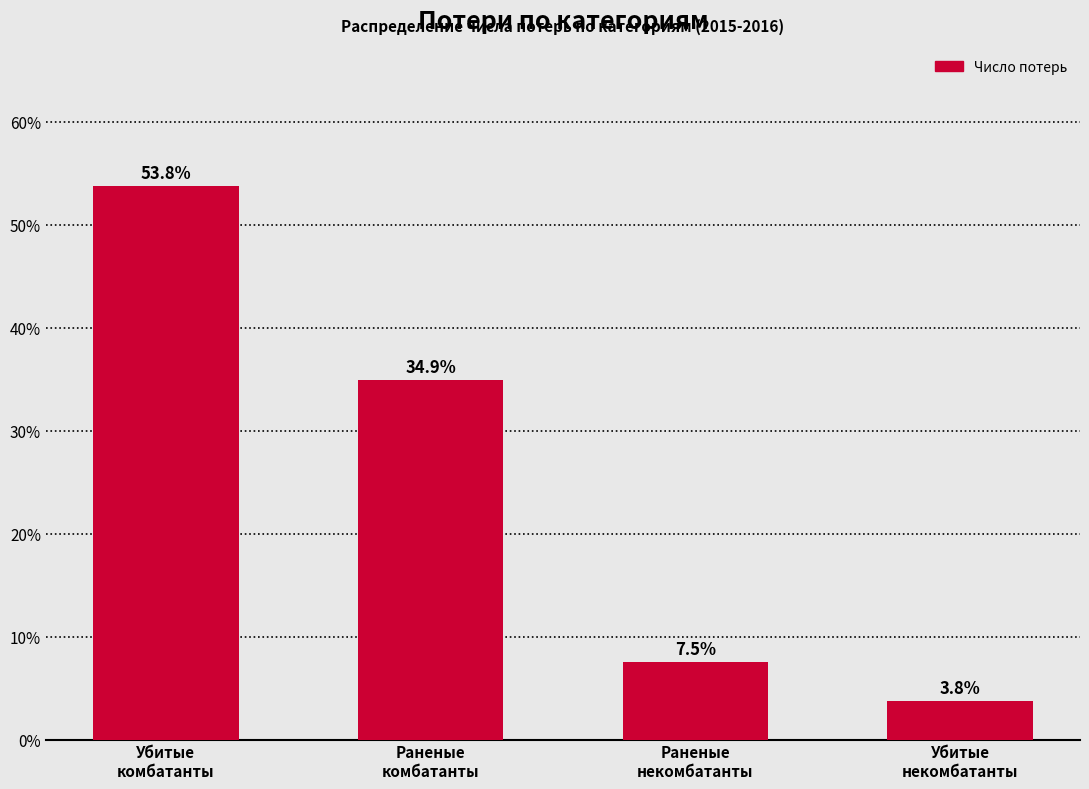

Reading right to left, extract all data points from this chart.

3.8	7.5	34.9	53.8